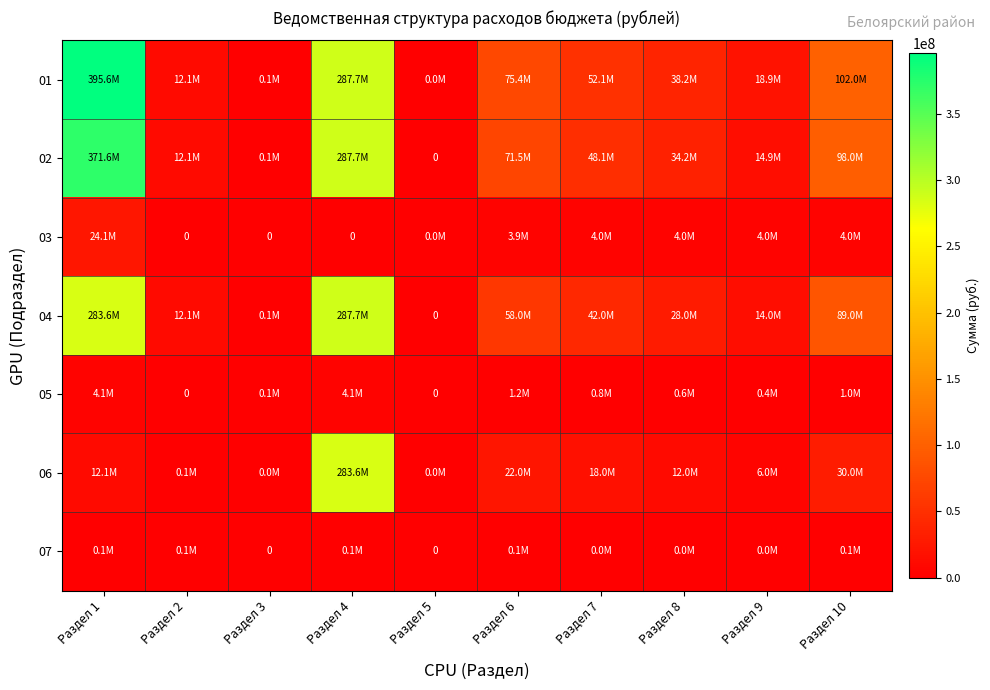

Is it true that 05 equals 600000 at Раздел 8?

True